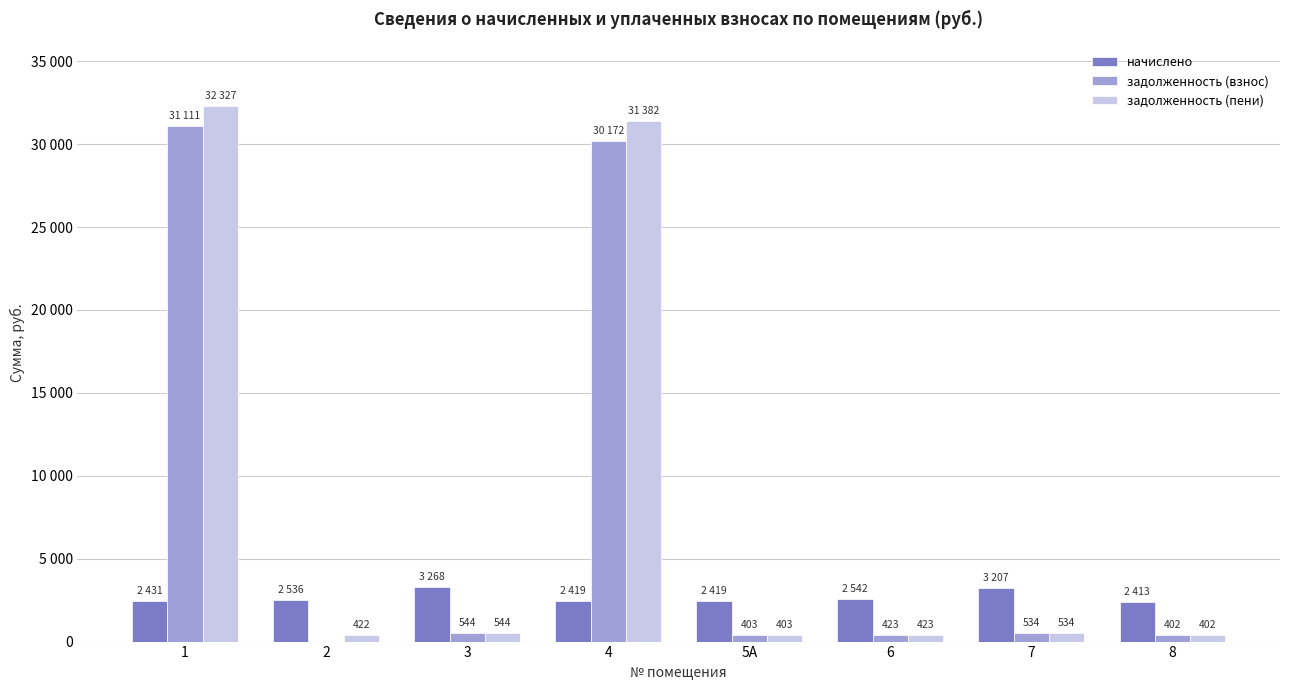

Which series has the widest spread of values?

задолженность (пени)